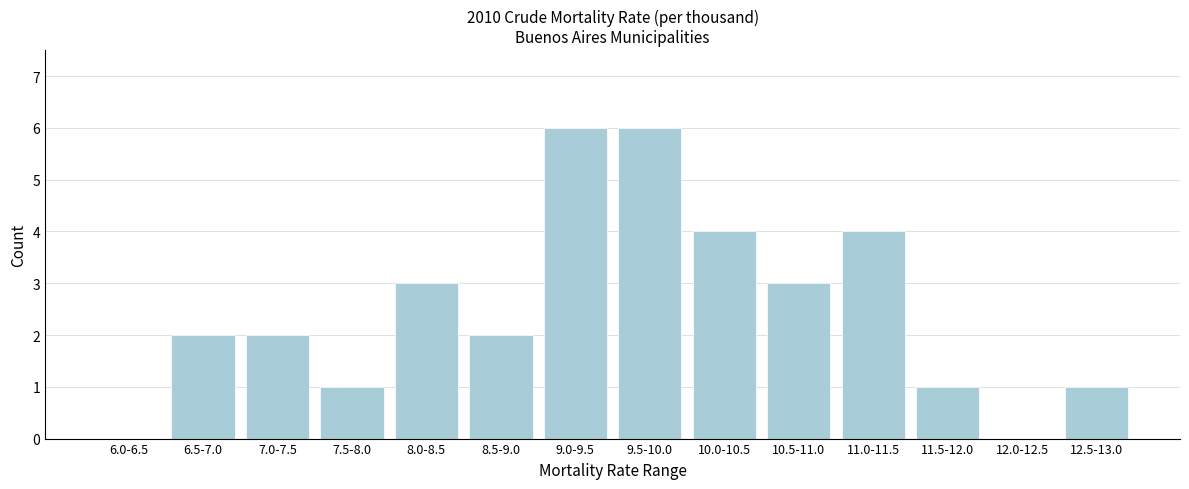

Reading left to right, list all the values displayed in this chart.

6.0-6.5=0	6.5-7.0=2	7.0-7.5=2	7.5-8.0=1	8.0-8.5=3	8.5-9.0=2	9.0-9.5=6	9.5-10.0=6	10.0-10.5=4	10.5-11.0=3	11.0-11.5=4	11.5-12.0=1	12.0-12.5=0	12.5-13.0=1